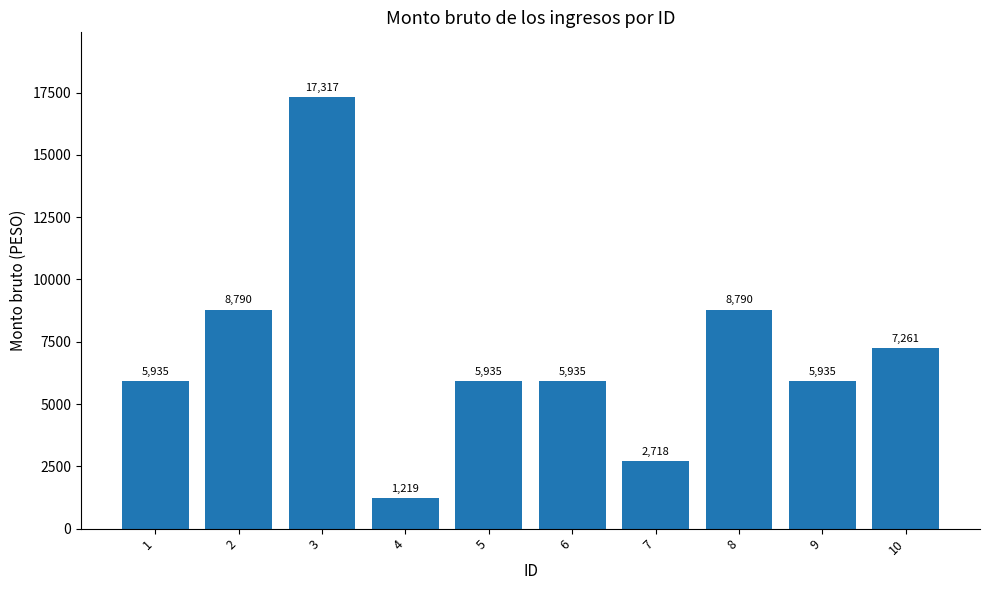

What is the sum of the values at 5 and 7?

8653.2